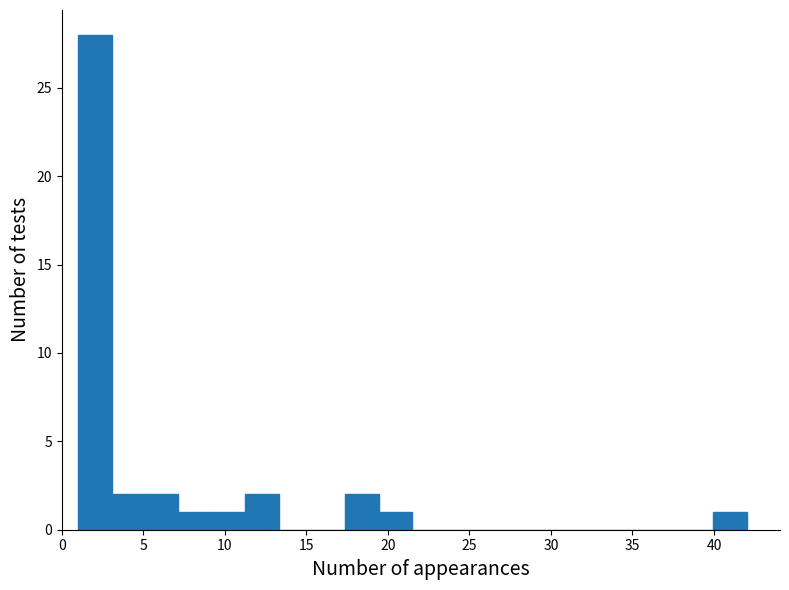

Which range on the x-axis has the tallest bar?

1.00 to 3.05